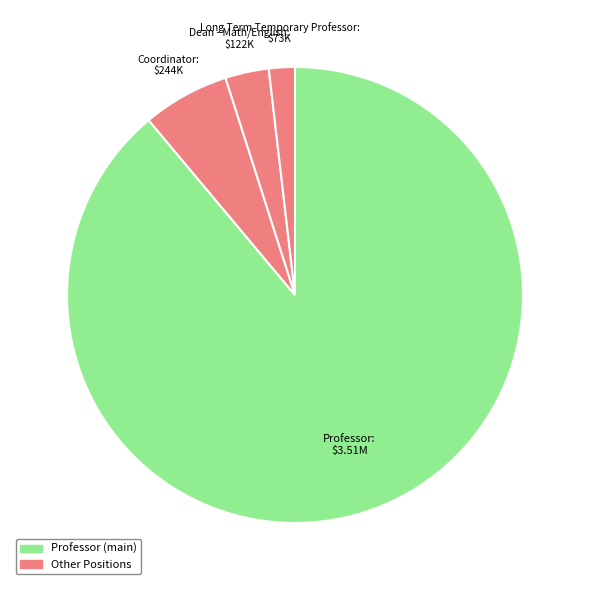

Which slice represents more than half of the pie?

Professor